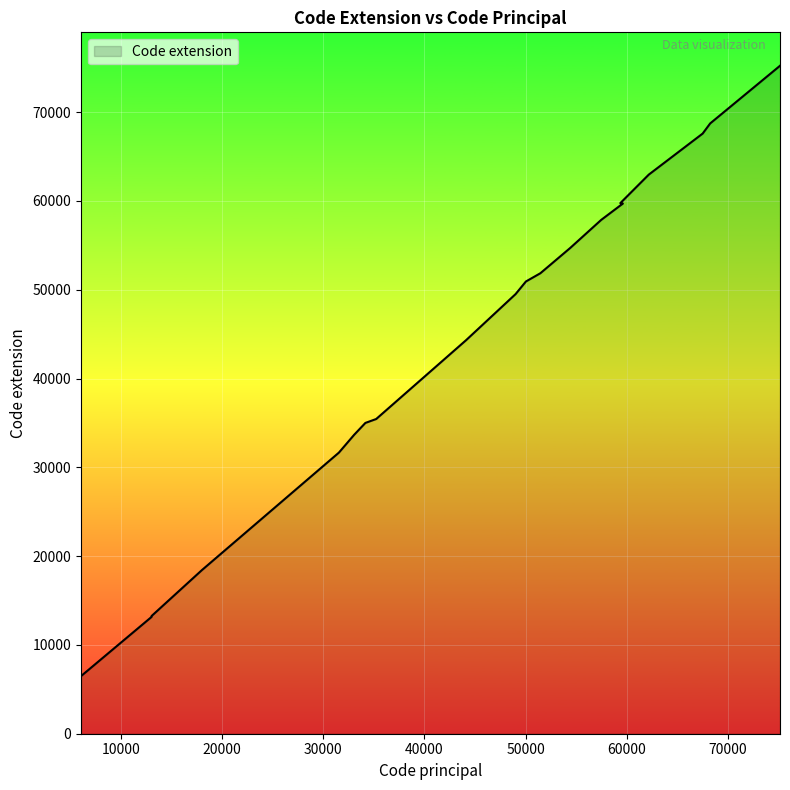

The chart shows a value of 75205 at 75105. True or false?

True